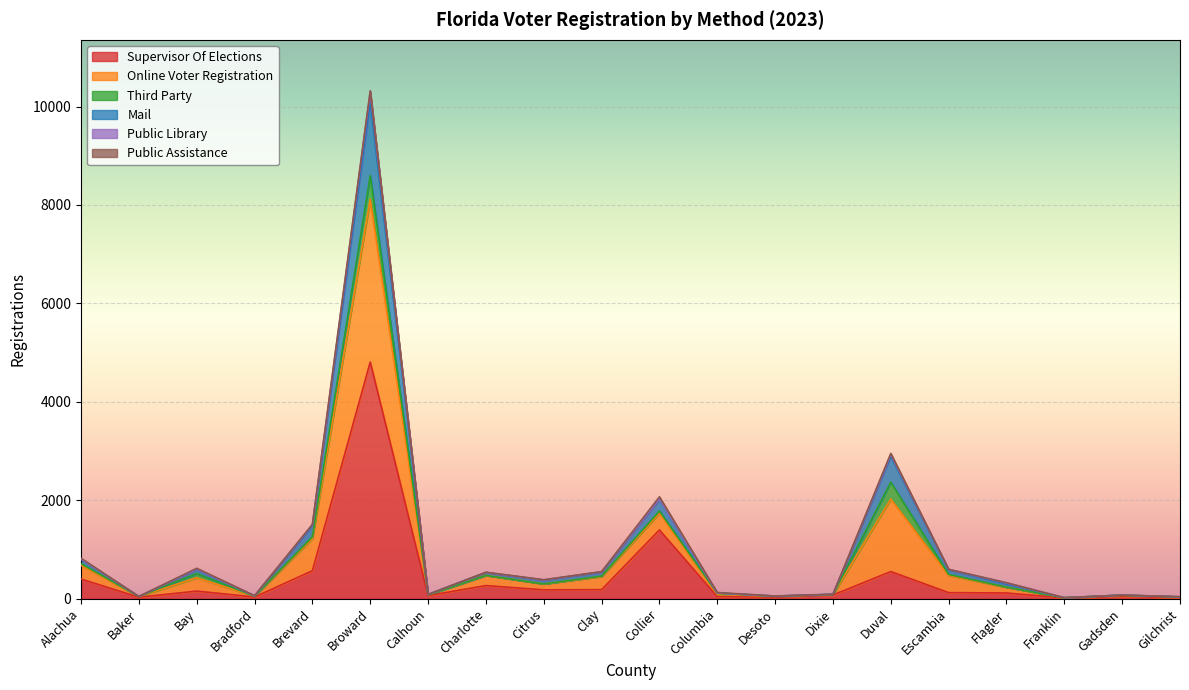

What is the difference between the highest and lowest values at Bradford?

28